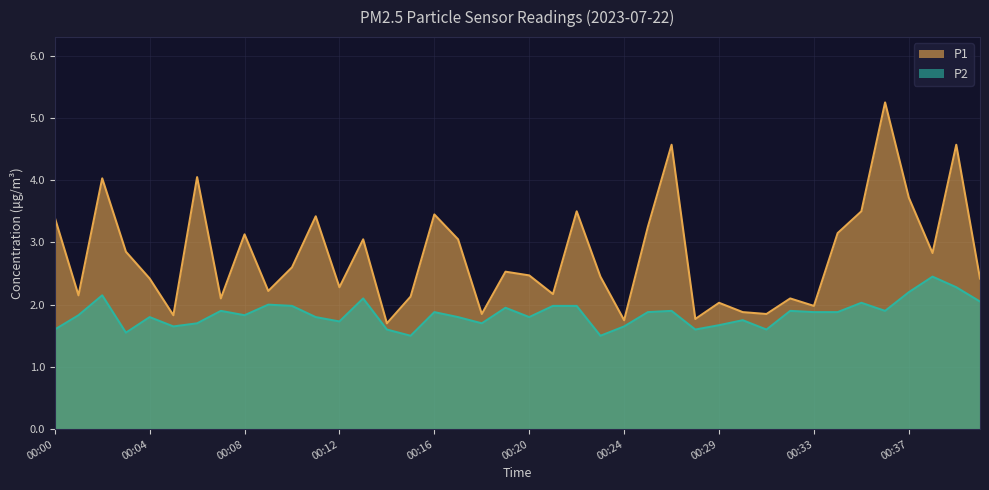

True or false: P2 and P1 cross at least once.

False